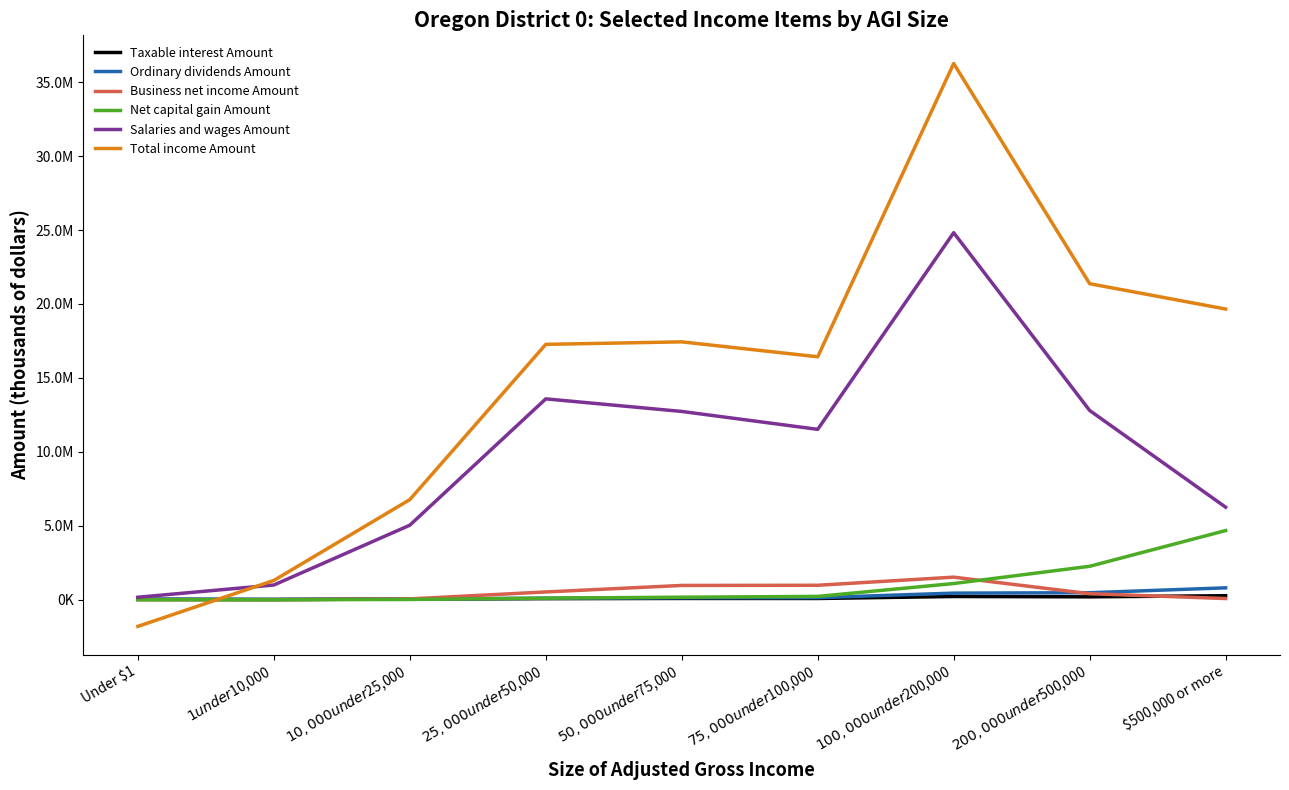

The value of Ordinary dividends Amount at $75,000 under $100,000 is 53866. True or false?

False